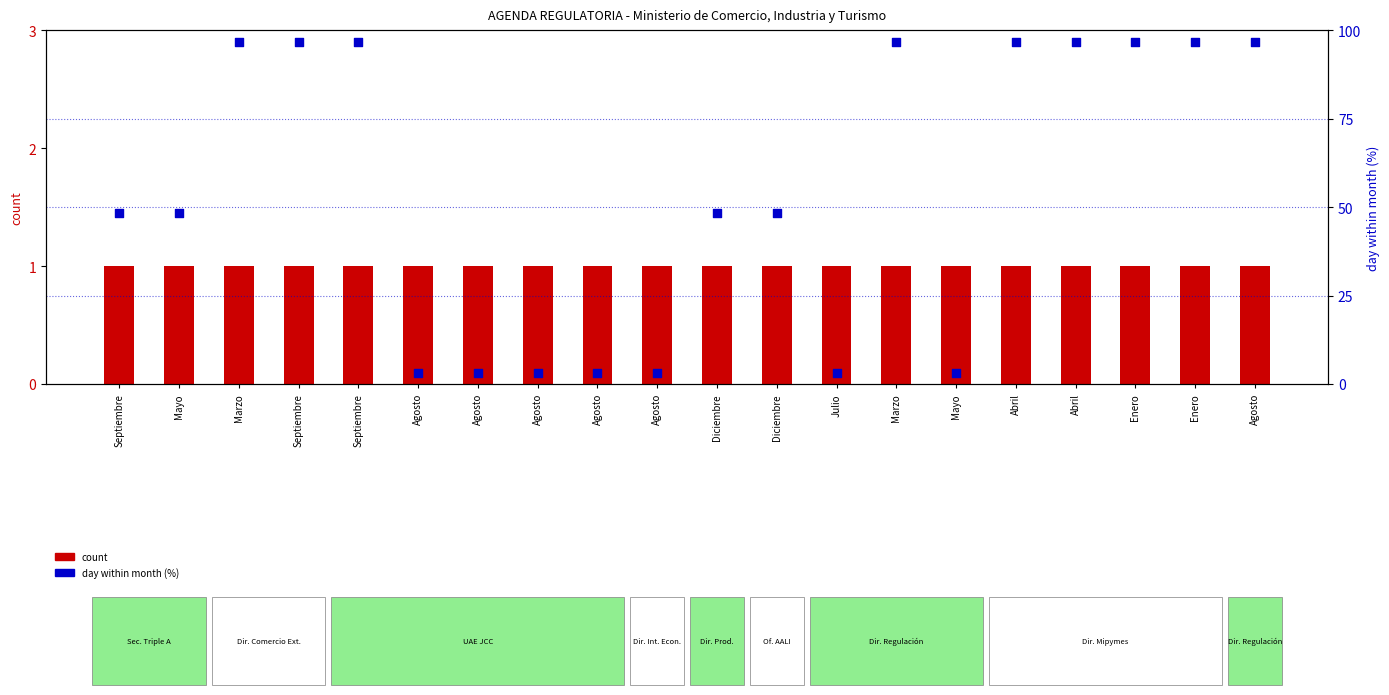

At which category is the sum across all series the highest?

Marzo